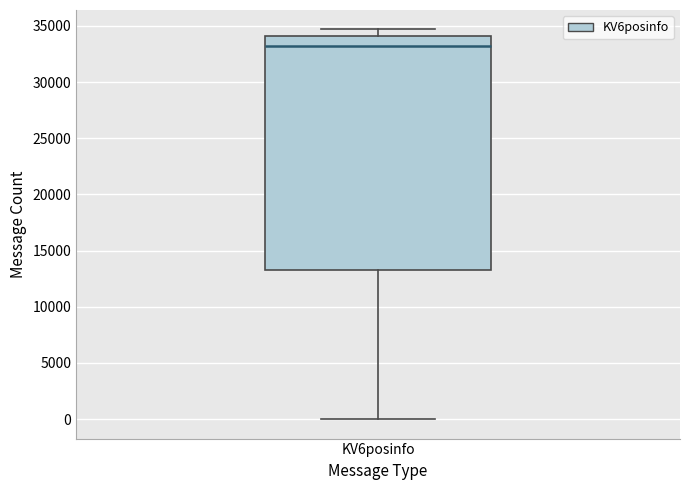

Where is the lower edge of the box for KV6posinfo on the y-axis? The values are not printed on the chart, so give them approximately, as read against the axis.

13500